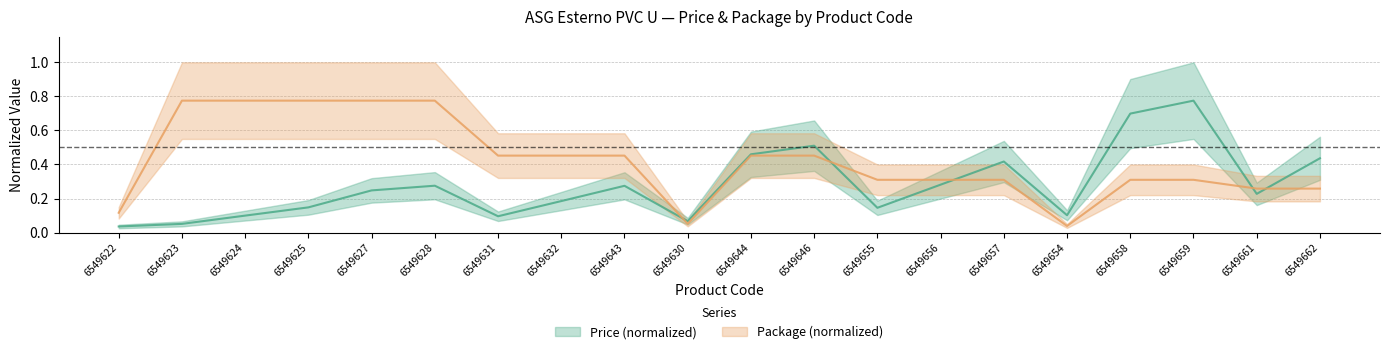

List the series in order of their overall mean, highest first.

Package, Price